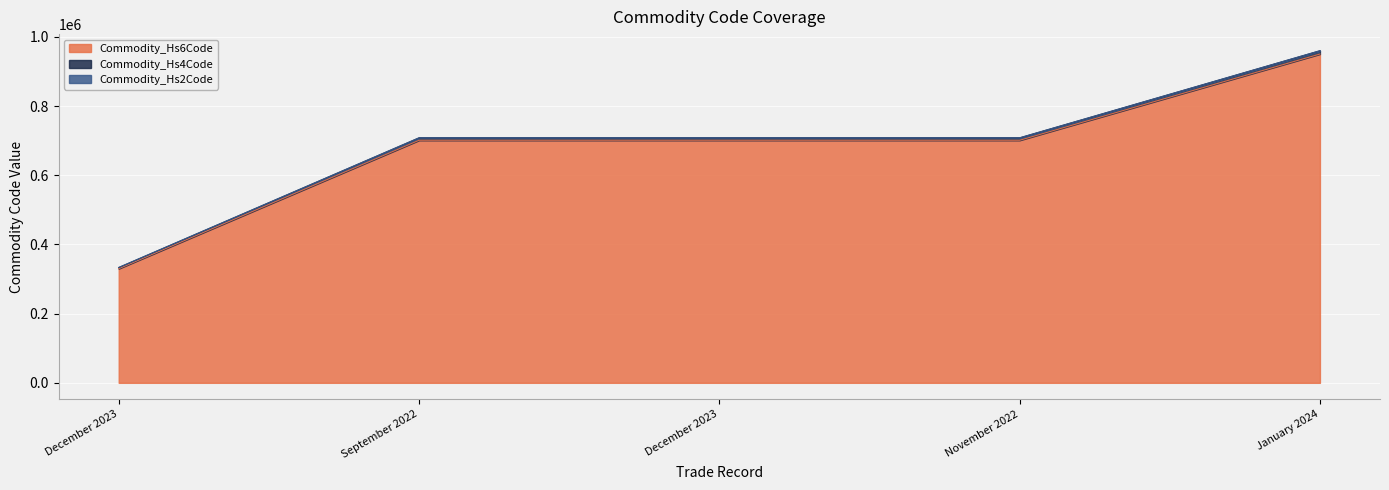

At which category is the sum across all series the highest?

January 2024